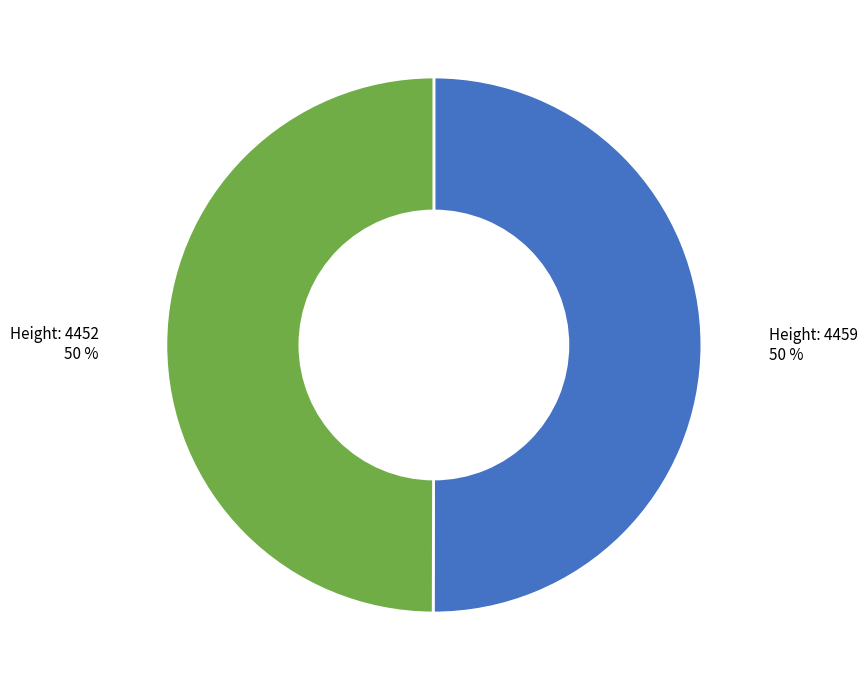

To the nearest percent, what is the average slice percentage?

50%